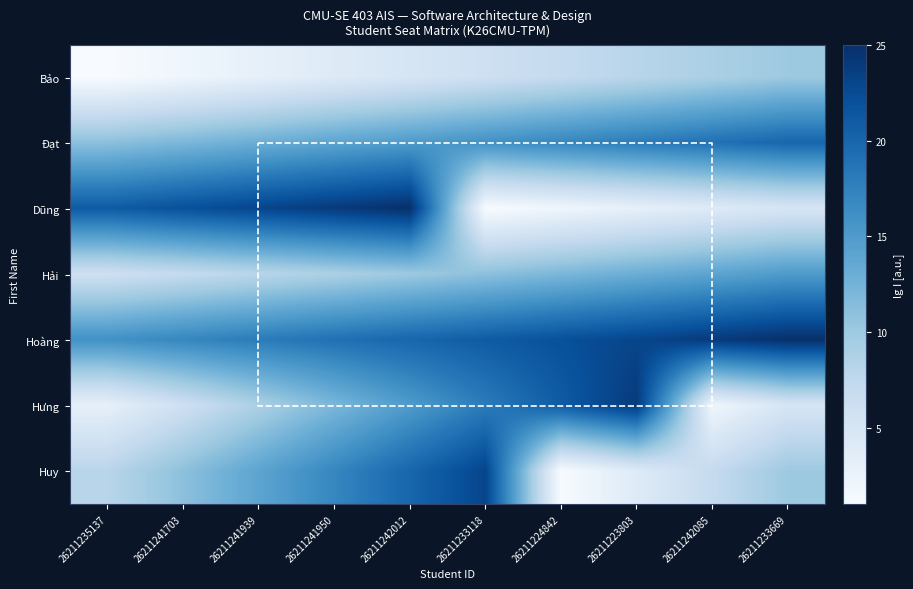

What is the average value of the Đạt series?

16